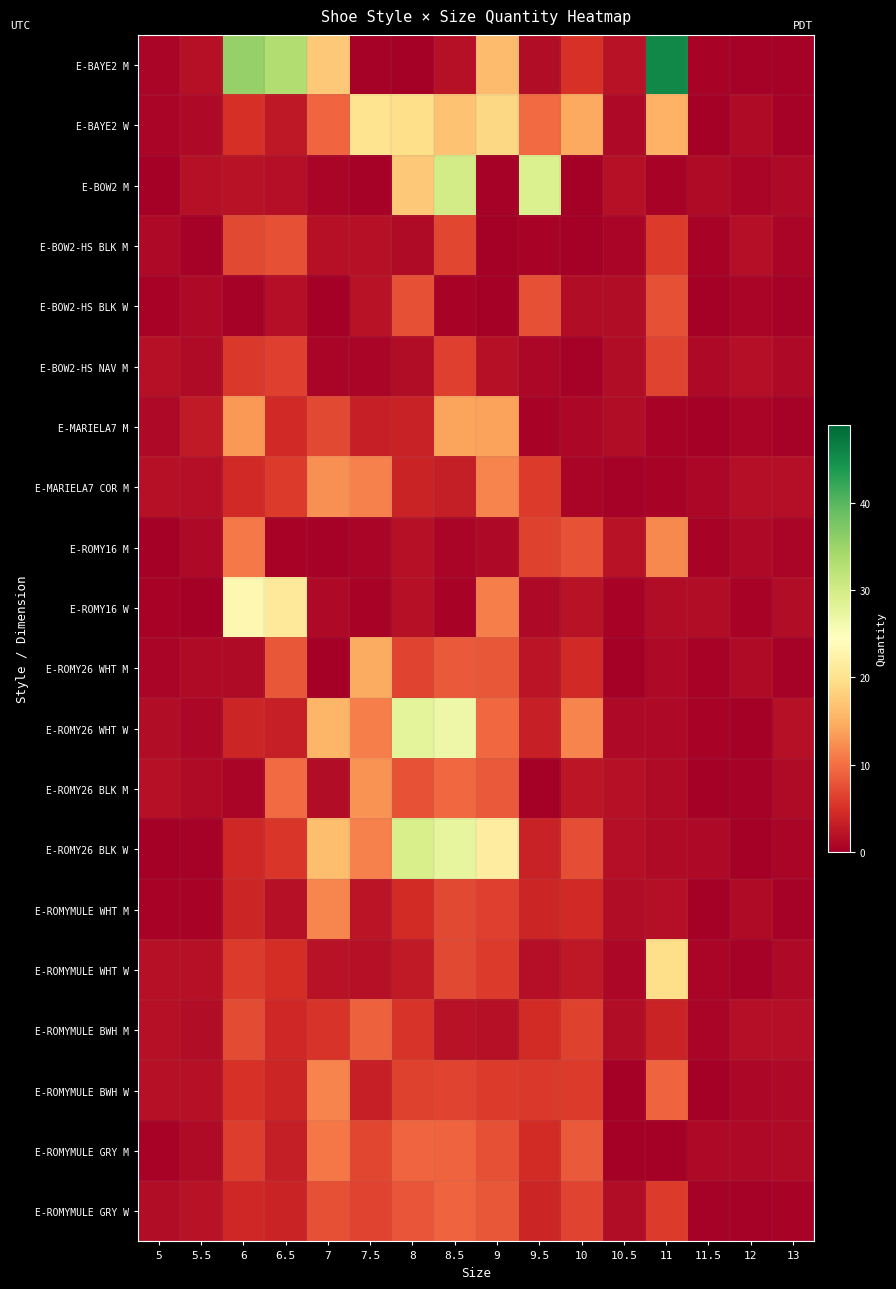

Reading left to right, transcribe all the data shown in this chart.

E-BAYE2 M: 5=0.7	5.5=1.9	6=35.5	6.5=33.2	7=17.3	7.5=0.3	8=0.1	8.5=1.7	9=16.2	9.5=1.4	10=5.0	10.5=1.9	11=45.7	11.5=0.4	12=0.4	13=0.4
E-BAYE2 W: 5=0.6	5.5=1.0	6=4.9	6.5=2.6	7=9.2	7.5=20.3	8=19.6	8.5=16.7	9=18.9	9.5=9.6	10=14.4	10.5=1.0	11=15.2	11.5=0.1	12=1.2	13=0.3
E-BOW2 M: 5=0.1	5.5=1.9	6=1.9	6.5=1.6	7=0.6	7.5=0.2	8=17.4	8.5=29.9	9=0.2	9.5=29.0	10=0.1	10.5=1.8	11=0.5	11.5=1.3	12=0.6	13=1.0
E-BOW2-HS BLK M: 5=1.1	5.5=0.4	6=6.9	6.5=7.6	7=1.9	7.5=1.8	8=1.2	8.5=6.8	9=0.2	9.5=0.4	10=0.1	10.5=0.7	11=5.8	11.5=0.5	12=1.7	13=0.7
E-BOW2-HS BLK W: 5=0.6	5.5=1.1	6=0.3	6.5=1.6	7=0.1	7.5=2.0	8=7.5	8.5=0.4	9=0.0	9.5=7.6	10=1.4	10.5=1.5	11=7.5	11.5=0.1	12=0.7	13=0.2
E-BOW2-HS NAV M: 5=1.7	5.5=1.2	6=5.7	6.5=6.1	7=0.6	7.5=0.7	8=1.5	8.5=6.3	9=1.8	9.5=0.9	10=0.2	10.5=1.4	11=6.5	11.5=1.1	12=1.5	13=1.0
E-MARIELA7 M: 5=1.0	5.5=2.9	6=13.1	6.5=4.2	7=7.1	7.5=3.3	8=3.6	8.5=14.0	9=13.8	9.5=0.5	10=0.8	10.5=1.5	11=0.5	11.5=0.2	12=0.6	13=0.3
E-MARIELA7 COR M: 5=1.9	5.5=1.6	6=4.3	6.5=5.7	7=12.6	7.5=11.4	8=3.8	8.5=3.1	9=11.6	9.5=5.8	10=0.6	10.5=0.2	11=0.5	11.5=0.9	12=1.6	13=1.7
E-ROMY16 M: 5=0.0	5.5=1.0	6=10.8	6.5=0.4	7=0.2	7.5=0.7	8=1.9	8.5=0.6	9=1.0	9.5=6.4	10=7.7	10.5=1.9	11=11.9	11.5=0.5	12=1.0	13=0.6
E-ROMY16 W: 5=0.6	5.5=0.1	6=23.2	6.5=21.0	7=1.1	7.5=0.6	8=1.8	8.5=0.5	9=11.3	9.5=1.0	10=2.0	10.5=0.5	11=1.3	11.5=1.5	12=0.5	13=1.5
E-ROMY26 WHT M: 5=0.7	5.5=1.3	6=1.3	6.5=8.1	7=0.2	7.5=14.7	8=6.6	8.5=8.4	9=8.1	9.5=2.2	10=4.4	10.5=0.0	11=1.0	11.5=0.5	12=1.3	13=0.3
E-ROMY26 WHT W: 5=1.4	5.5=0.8	6=3.9	6.5=3.3	7=15.7	7.5=11.2	8=27.8	8.5=26.8	9=9.5	9.5=3.3	10=11.6	10.5=1.1	11=1.1	11.5=0.5	12=0.2	13=1.8
E-ROMY26 BLK M: 5=1.8	5.5=1.3	6=0.7	6.5=9.7	7=1.5	7.5=12.8	8=7.8	8.5=9.6	9=8.3	9.5=0.2	10=2.3	10.5=1.8	11=1.2	11.5=0.0	12=0.2	13=1.3
E-ROMY26 BLK W: 5=0.0	5.5=0.3	6=4.1	6.5=5.4	7=16.3	7.5=11.4	8=29.4	8.5=27.5	9=21.7	9.5=3.5	10=7.3	10.5=1.7	11=1.3	11.5=1.1	12=0.2	13=0.7
E-ROMYMULE WHT M: 5=0.5	5.5=0.5	6=3.9	6.5=1.8	7=11.8	7.5=2.3	8=4.6	8.5=7.0	9=6.2	9.5=4.0	10=4.4	10.5=1.4	11=1.6	11.5=0.0	12=1.3	13=0.4
E-ROMYMULE WHT W: 5=1.9	5.5=1.9	6=5.8	6.5=4.7	7=2.0	7.5=1.9	8=2.9	8.5=6.9	9=5.9	9.5=1.7	10=2.6	10.5=0.8	11=19.7	11.5=0.6	12=0.3	13=1.1
E-ROMYMULE BWH M: 5=1.9	5.5=1.4	6=7.1	6.5=4.2	7=5.2	7.5=9.0	8=5.3	8.5=2.0	9=1.8	9.5=4.5	10=6.4	10.5=1.4	11=3.7	11.5=0.6	12=1.6	13=1.6
E-ROMYMULE BWH W: 5=1.7	5.5=1.8	6=5.0	6.5=4.0	7=11.6	7.5=3.3	8=6.4	8.5=6.6	9=5.8	9.5=5.7	10=5.8	10.5=0.2	11=9.2	11.5=0.1	12=0.9	13=1.1
E-ROMYMULE GRY M: 5=0.6	5.5=1.2	6=6.1	6.5=3.1	7=10.6	7.5=6.7	8=9.3	8.5=9.0	9=7.5	9.5=4.4	10=8.2	10.5=0.2	11=0.1	11.5=1.1	12=1.1	13=1.3
E-ROMYMULE GRY W: 5=1.5	5.5=2.0	6=4.0	6.5=3.6	7=7.6	7.5=6.5	8=7.9	8.5=9.2	9=8.1	9.5=3.9	10=6.7	10.5=1.4	11=5.8	11.5=0.3	12=0.3	13=0.5